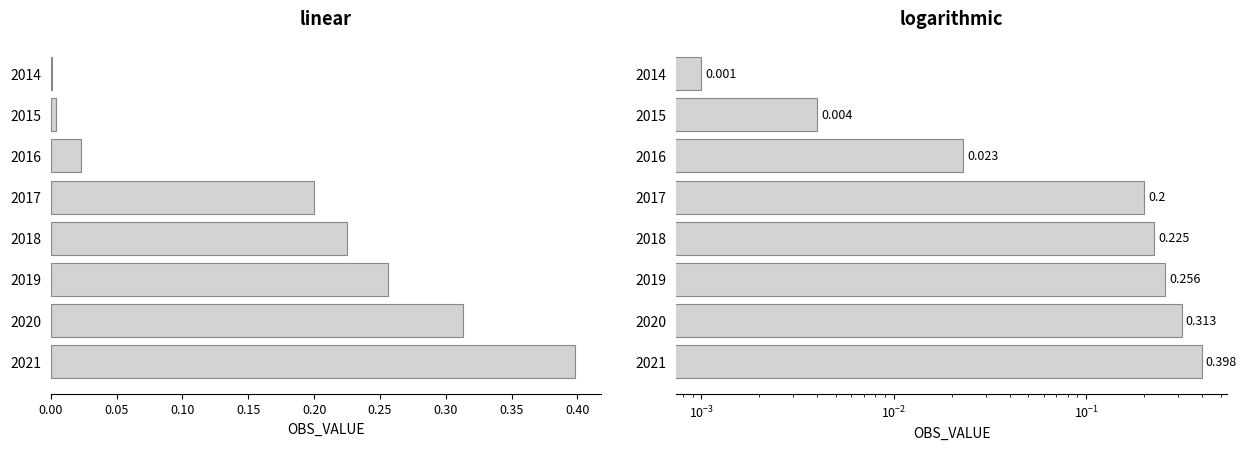

What is the approximate value at 2019?

0.3